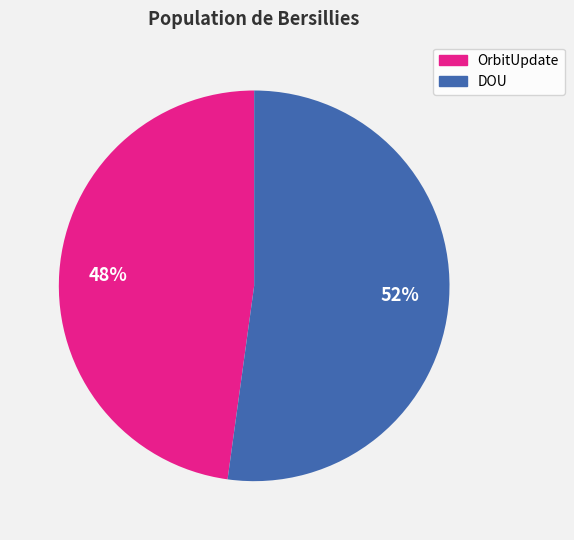

Does any single category account for the majority?

Yes